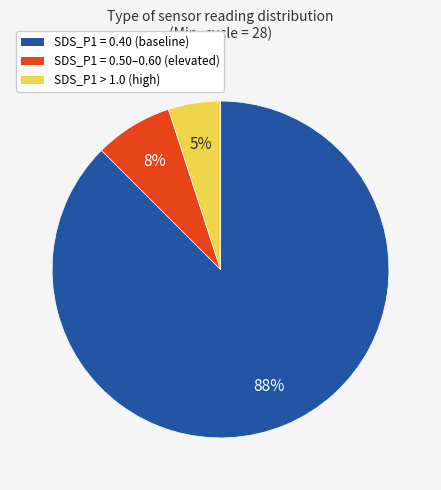

To the nearest percent, what is the average slice percentage?

33%